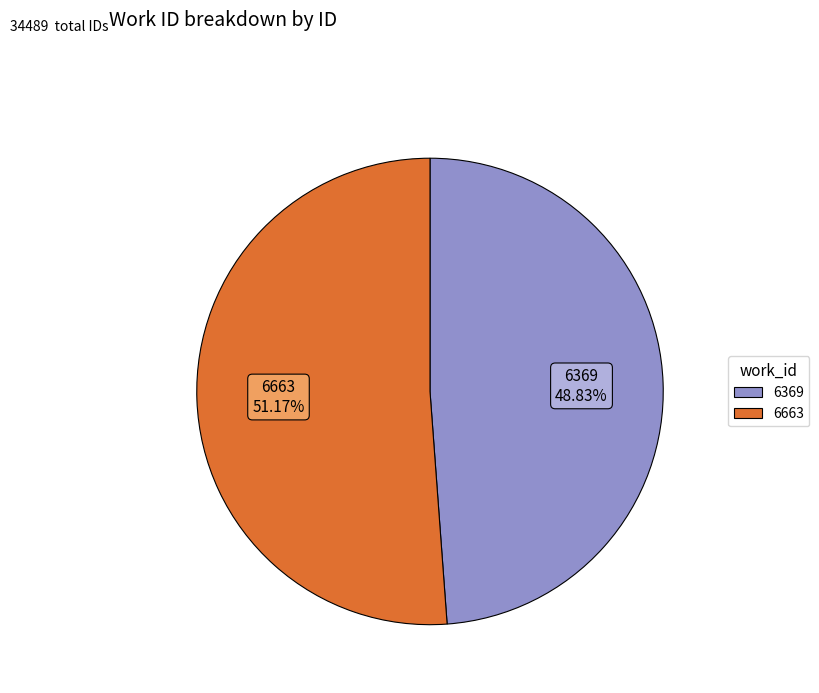

Is there a majority slice in this chart?

Yes